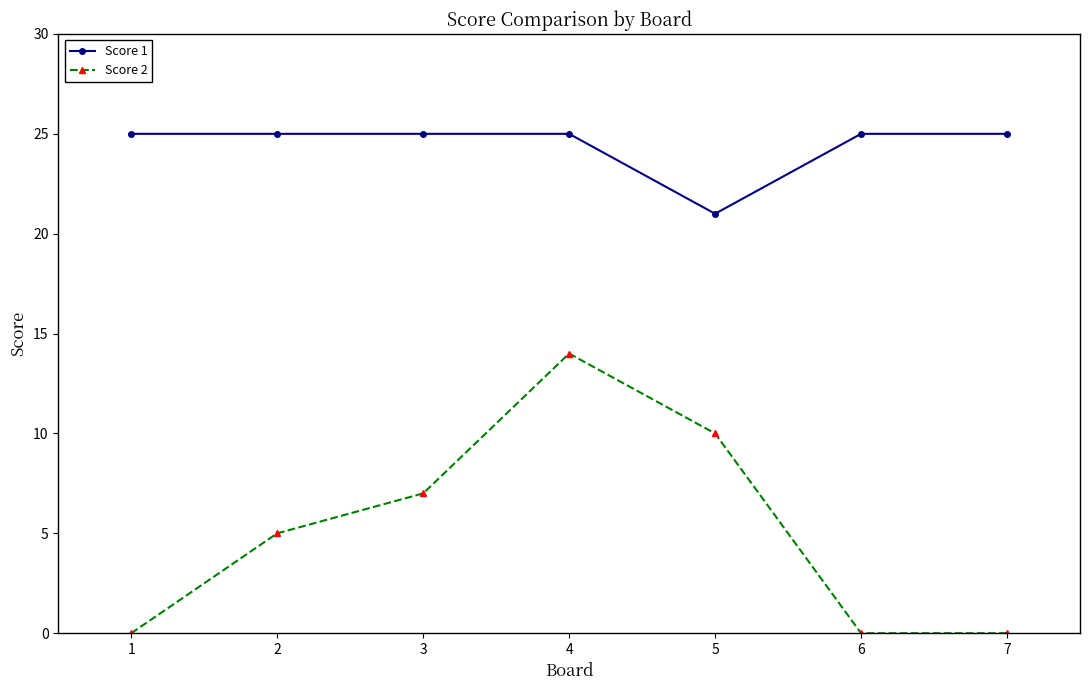

Which series changed the most between 1 and 5?

Score 2